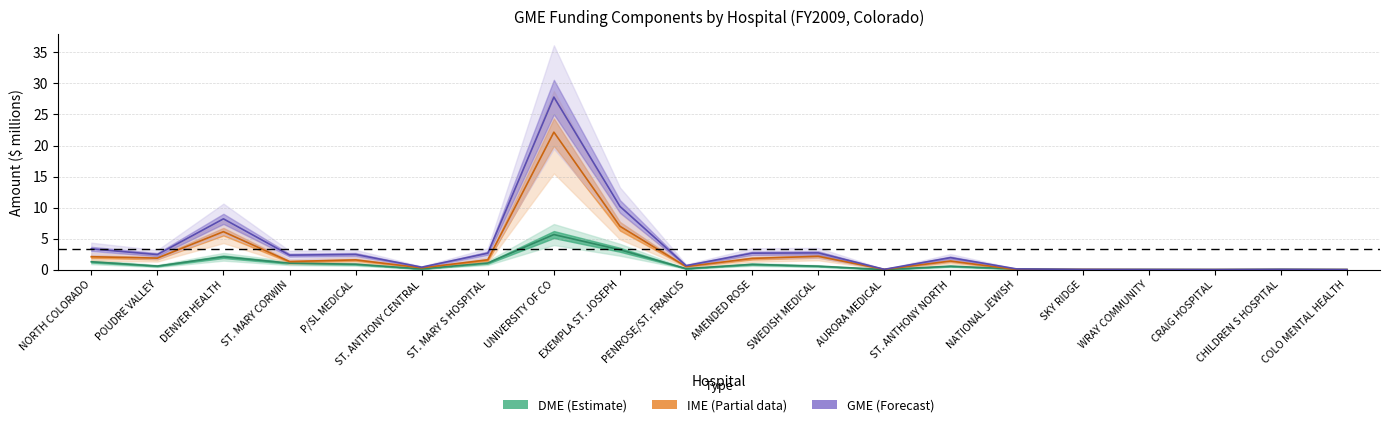

How many interior local valleys does the DME (Estimate) series have?

6